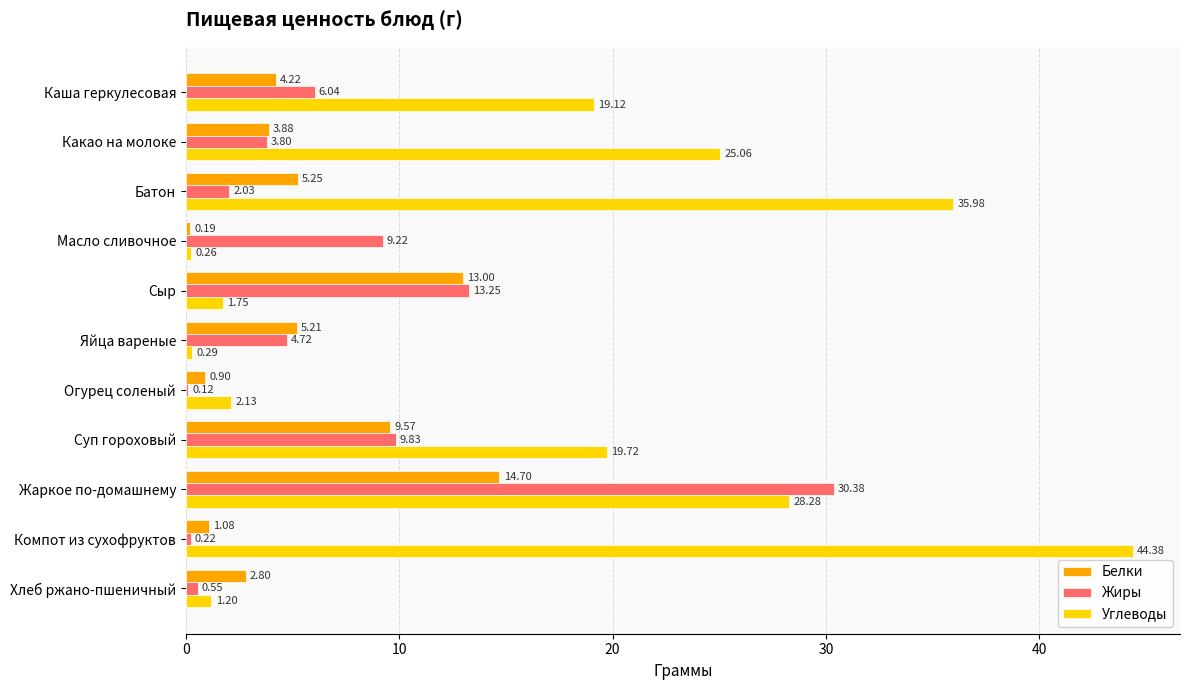

Which series changed the most between Каша геркулесовая and Жаркое по-домашнему?

Жиры